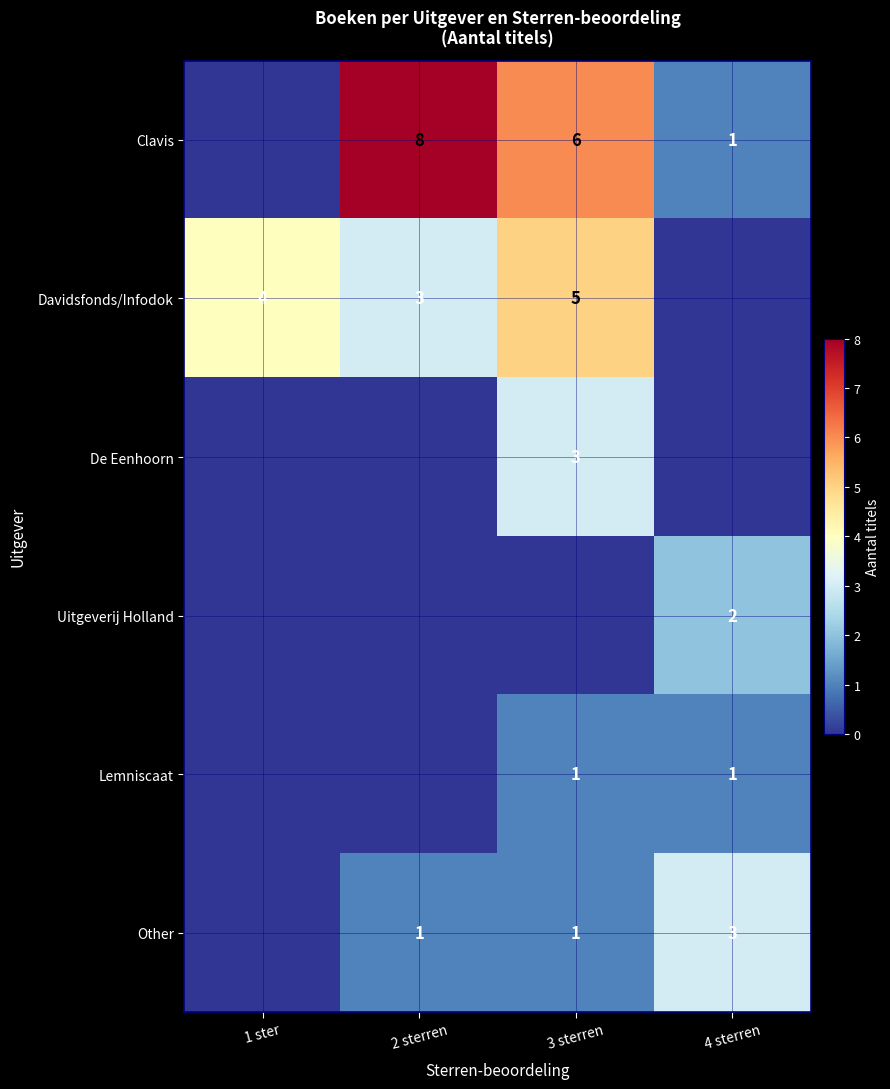

The value of Clavis at 3 sterren is 6. True or false?

True